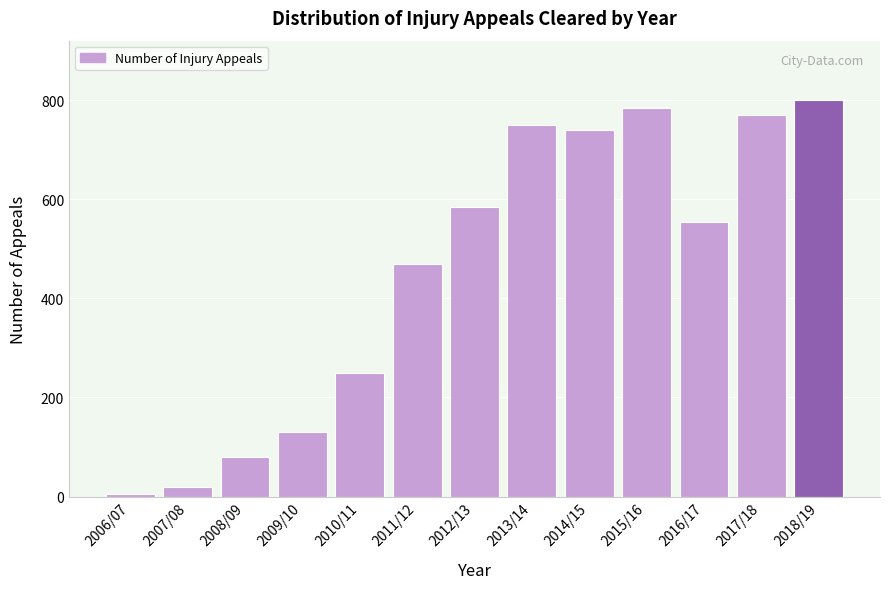

Reading right to left, transcribe all the data shown in this chart.

2018/19=800	2017/18=770	2016/17=555	2015/16=785	2014/15=740	2013/14=750	2012/13=585	2011/12=470	2010/11=250	2009/10=130	2008/09=80	2007/08=20	2006/07=5